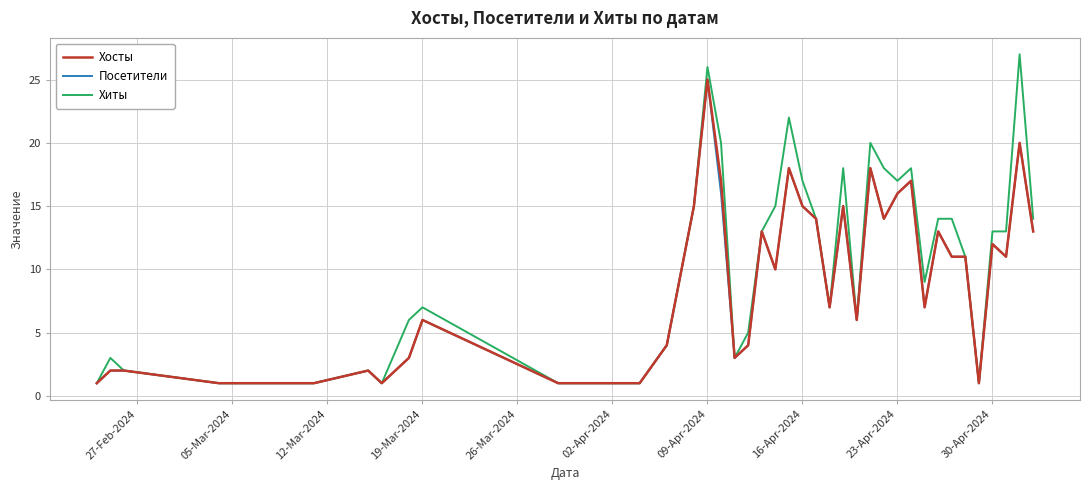

What is the highest value of the Посетители series?

25